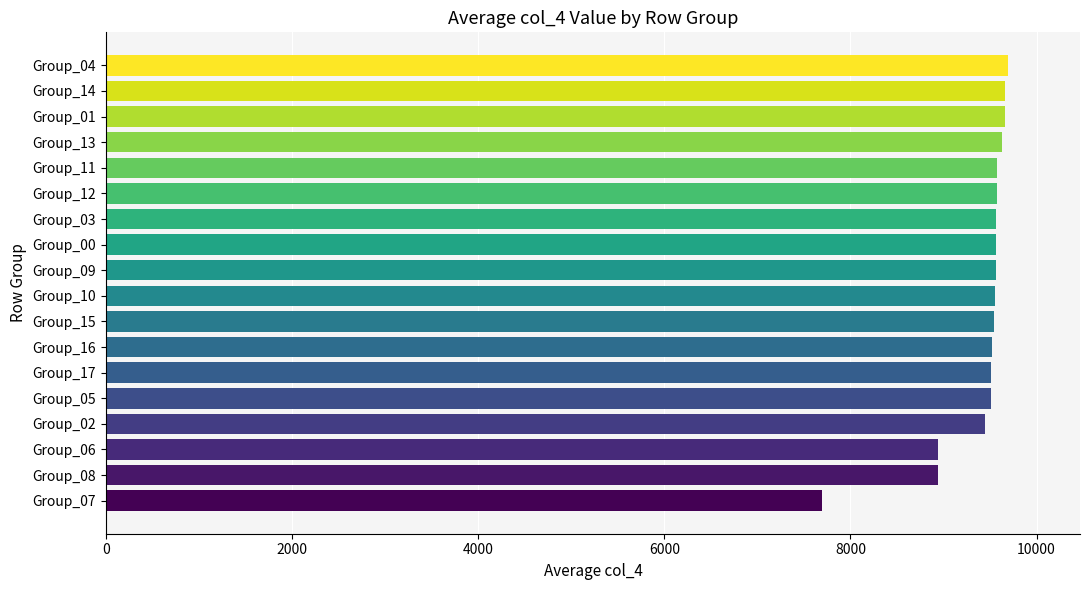

The value at Group_17 is 9514. True or false?

True